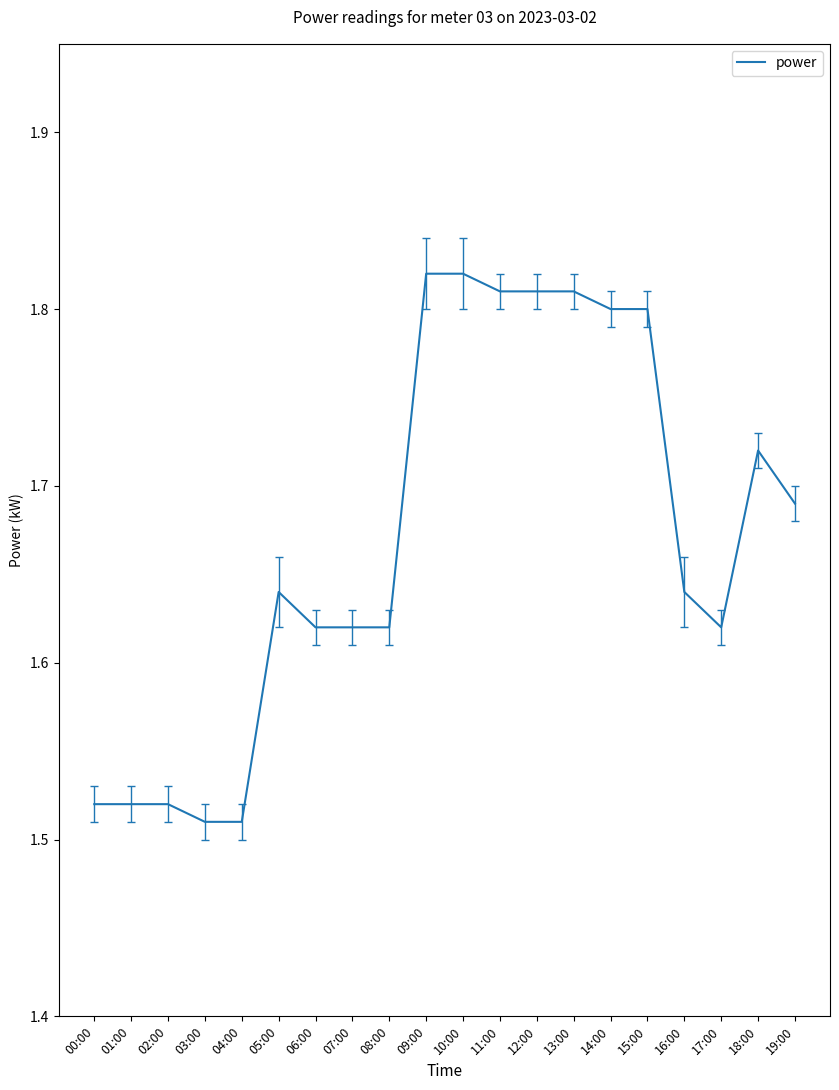

True or false: the data shows 0.8 at 10:00.

False